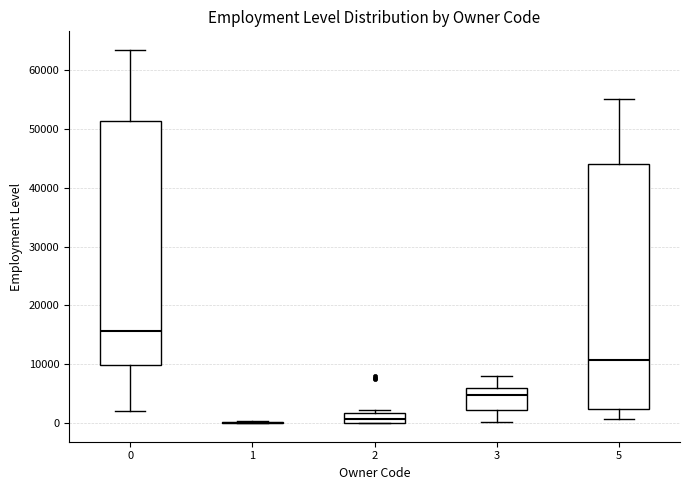

Reading left to right, transcribe this box plot: for each box, give where its median line is, the range the box spans, and where its two whiskers end, as read against the y-axis. The values are not printed on the chart, so give them approximately, as read against the axis.

0: median 16000, box 10000 to 51000, whiskers 2000 to 63000
1: box collapsed to a line at 0, whiskers 0 to 0
2: median 1000, box 0 to 2000, whiskers 0 to 2000 (just above the box's upper edge)
3: median 5000, box 2000 to 6000, whiskers 0 to 8000
5: median 11000, box 2000 to 44000, whiskers 1000 to 55000